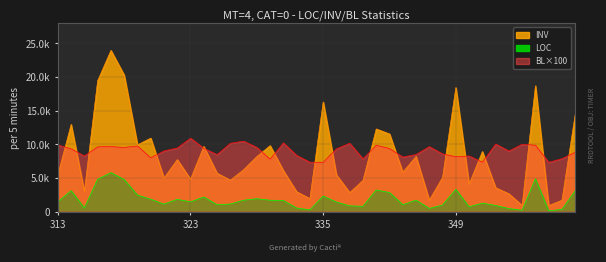

What is the average value of the LOC series?

1793.2